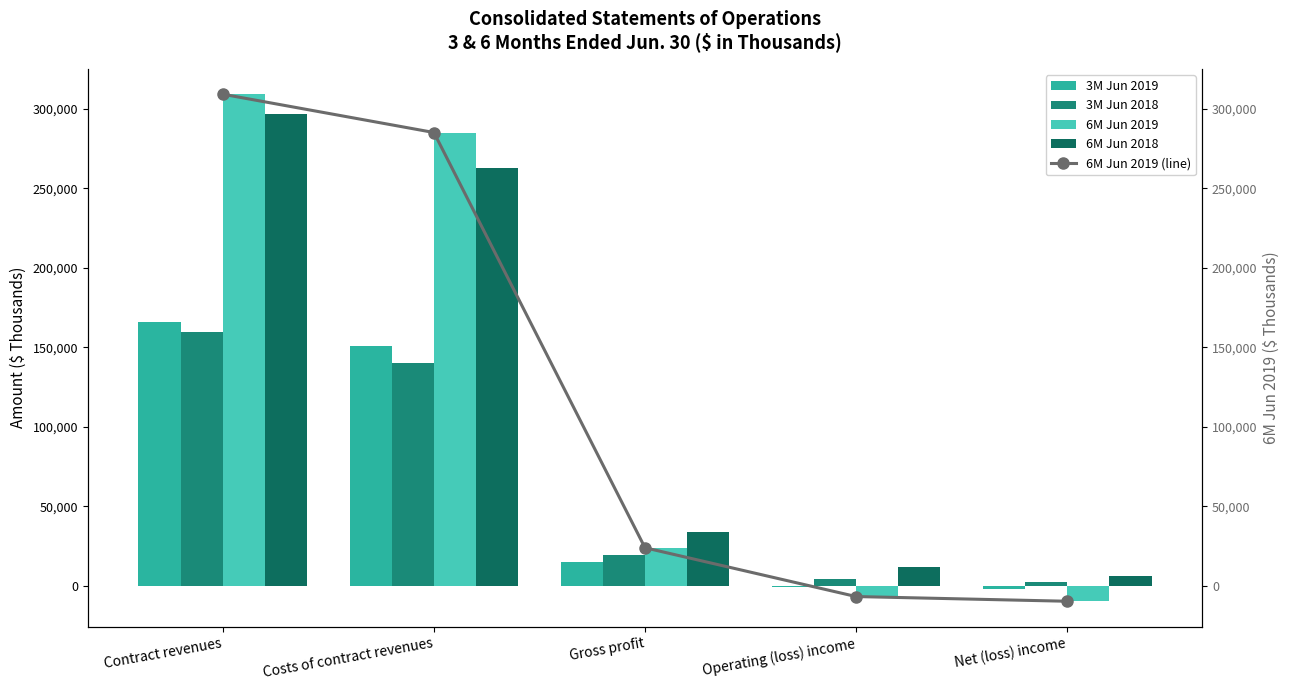

At which label does 3M Jun 2019 reach its peak?

Contract revenues